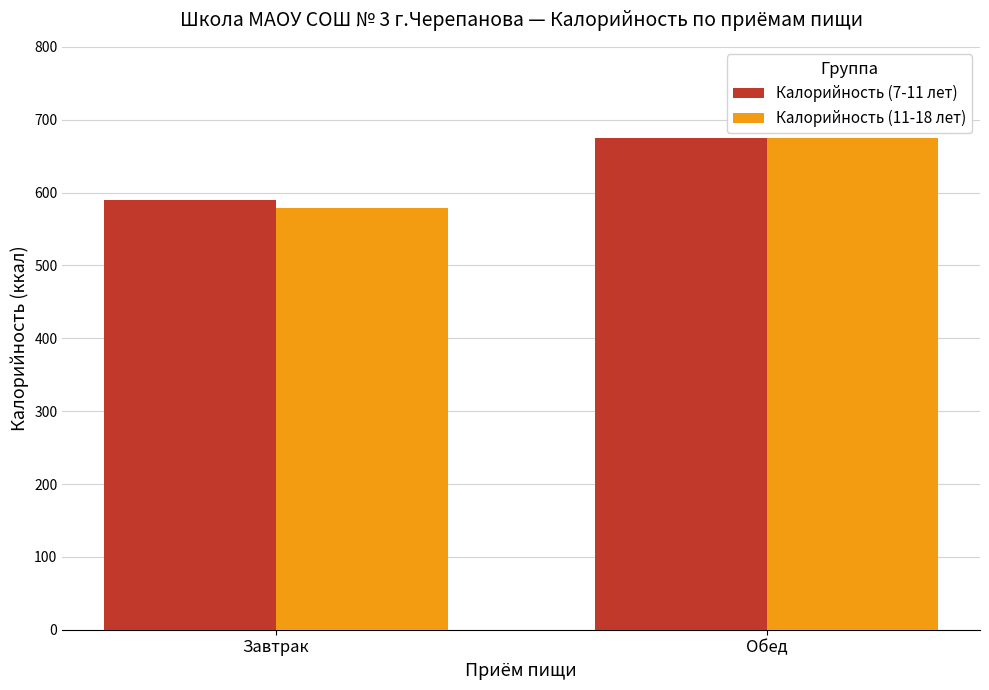

The Калорийность (11-18 лет) series shows 674.6 at Обед. True or false?

True